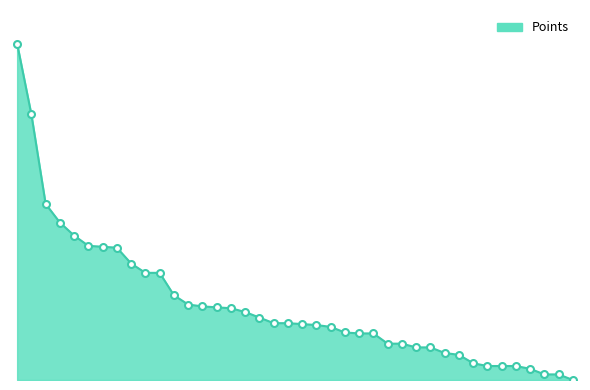

Does the chart have visible grid lines?

No